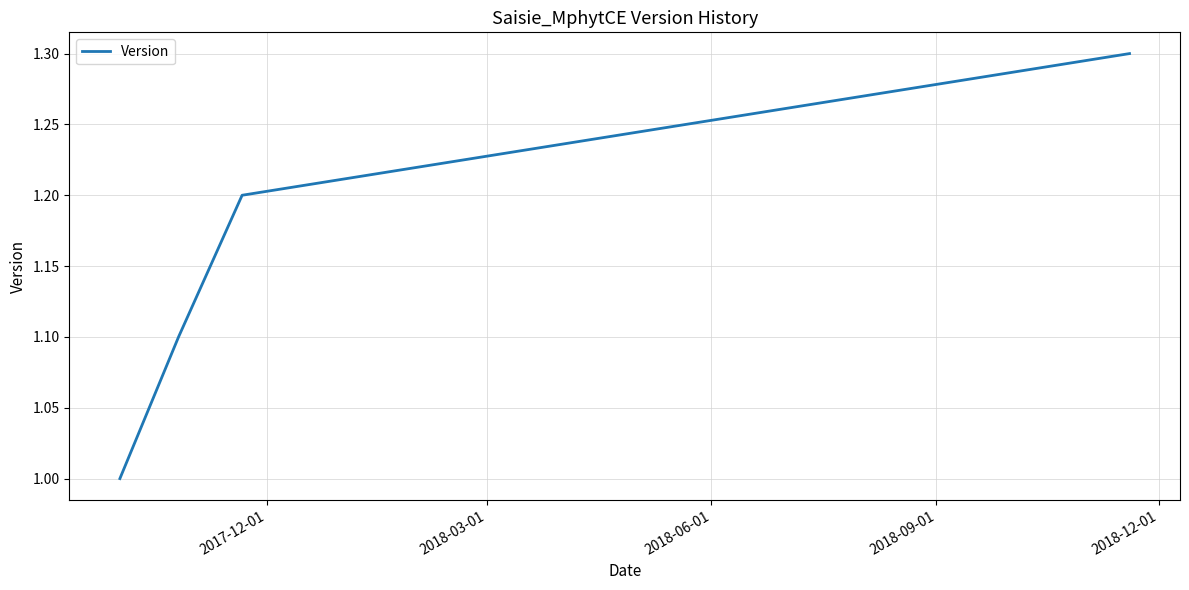

What is the smallest value displayed?

1.0